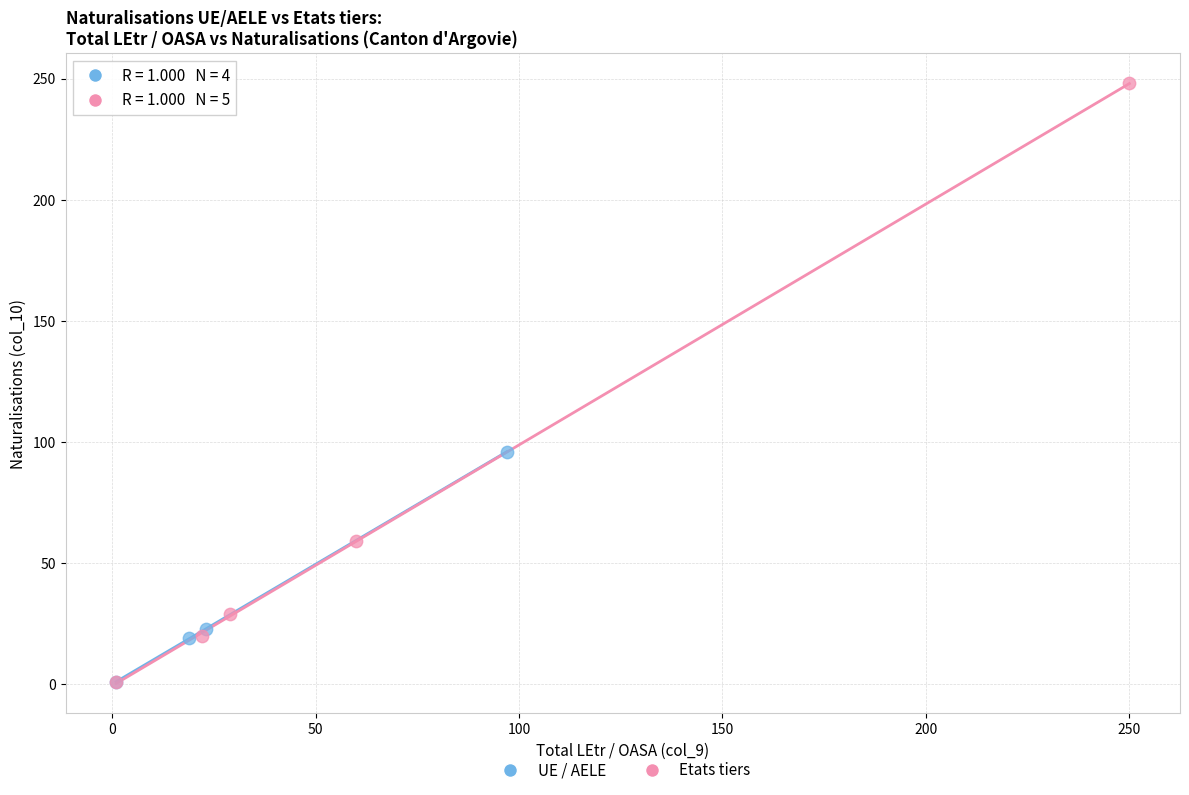

Which series reaches the maximum Y coordinate?

Etats tiers